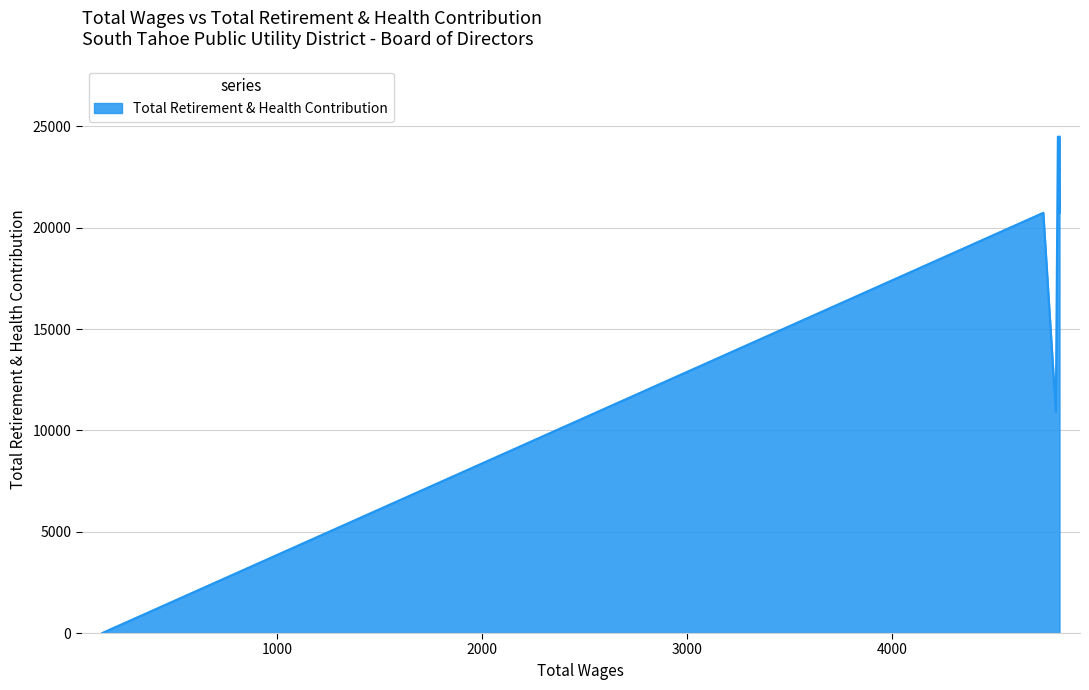

What is the average value?

16897